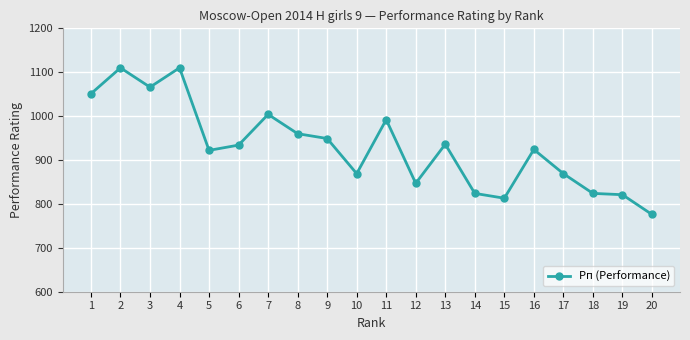

True or false: the data shows 776 at 20.

True